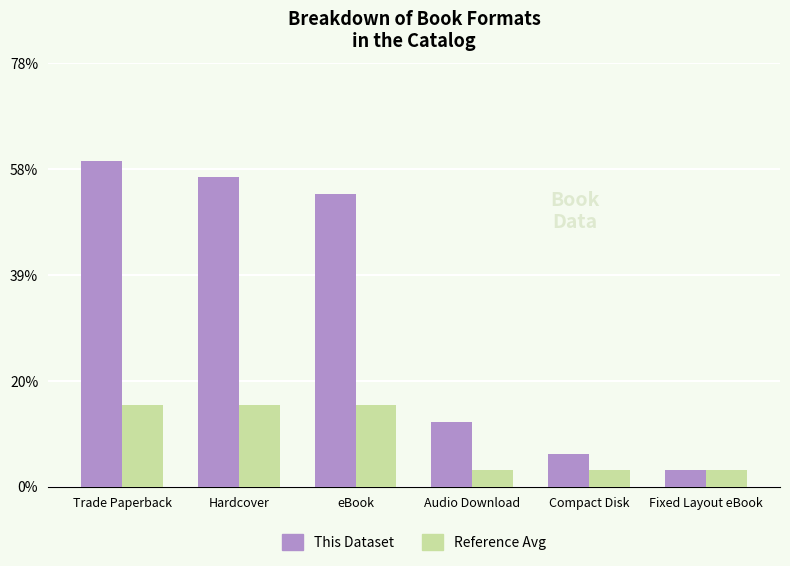

Are the bars horizontal?

No